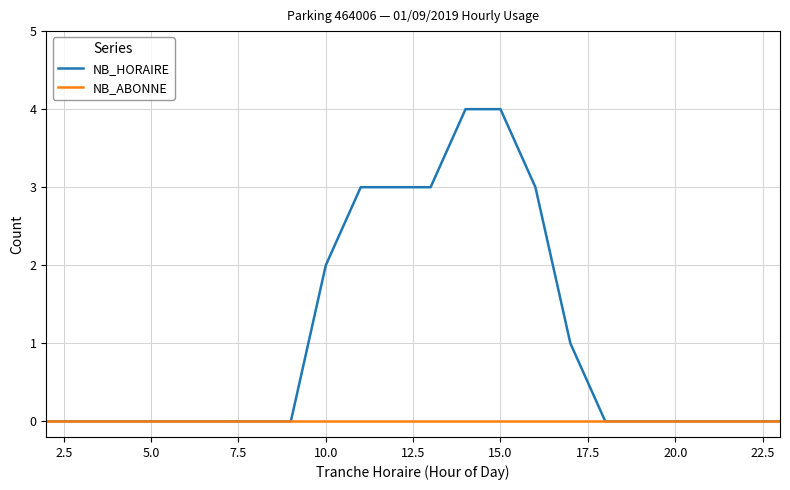

Rank the series by their maximum value, from lowest to highest.

NB_ABONNE, NB_HORAIRE